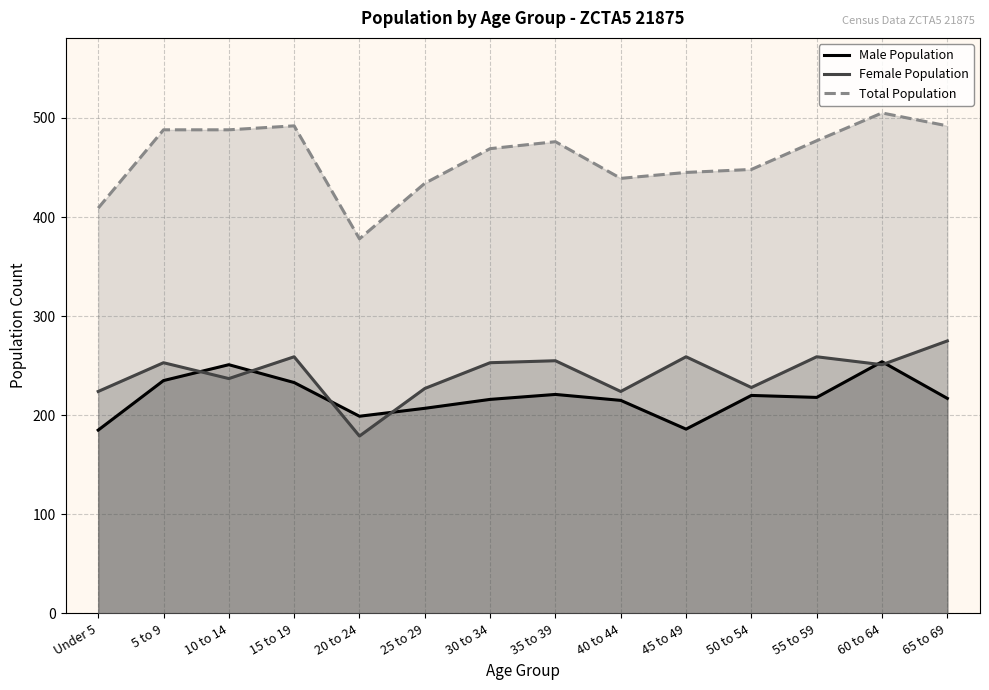

True or false: Male Population and Total Population intersect in this chart.

False